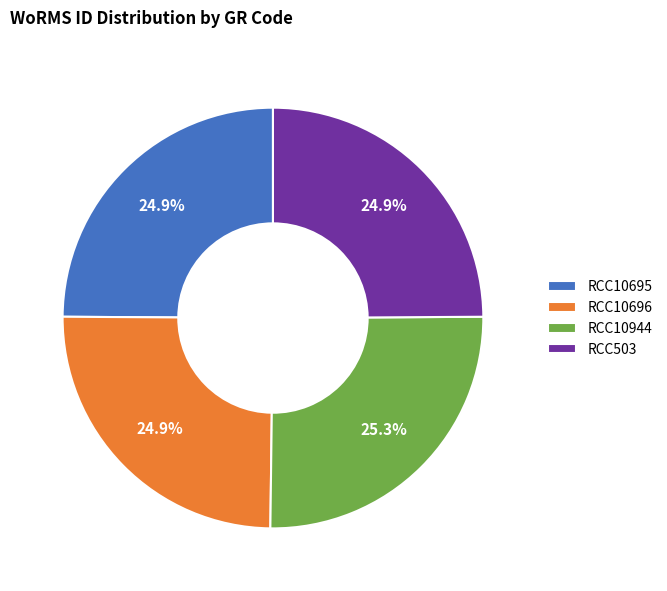

Approximately how many times larger is the value at RCC10696 compared to RCC10695?

1.0